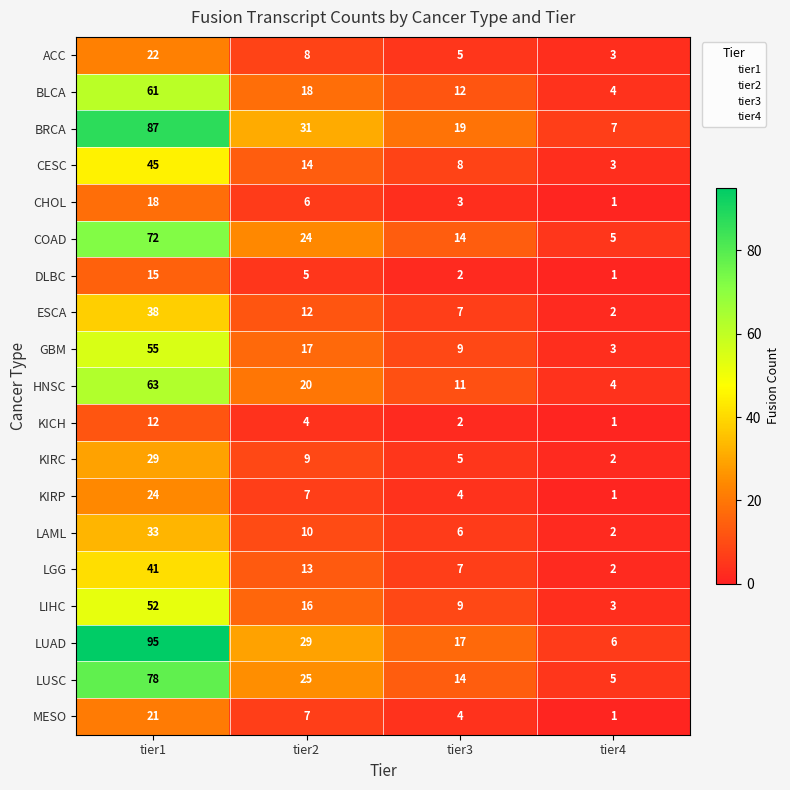

Is it true that DLBC equals 4 at tier3?

False